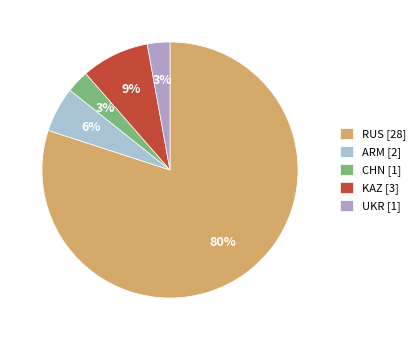

How many segments does this pie chart have?

5